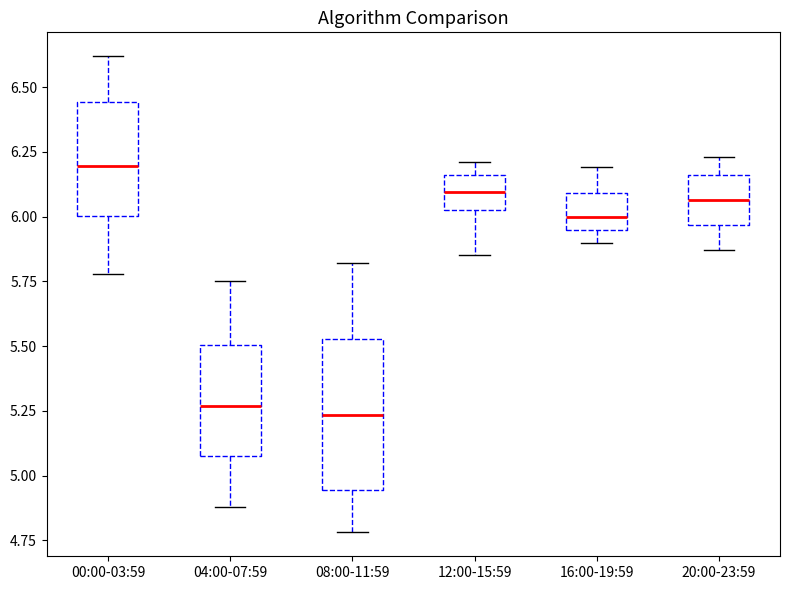

Reading left to right, transcribe this box plot: for each box, give where its median line is, the range the box spans, and where its two whiskers end, as read against the y-axis. The values are not printed on the chart, so give them approximately, as read against the axis.

00:00-03:59: median 6.20, box 6.00 to 6.45, whiskers 5.80 to 6.60
04:00-07:59: median 5.25, box 5.10 to 5.50, whiskers 4.90 to 5.75
08:00-11:59: median 5.25, box 4.95 to 5.55, whiskers 4.80 to 5.80
12:00-15:59: median 6.10, box 6.05 to 6.15, whiskers 5.85 to 6.20
16:00-19:59: median 6.00, box 5.95 to 6.10, whiskers 5.90 to 6.20
20:00-23:59: median 6.05, box 5.95 to 6.15, whiskers 5.85 to 6.25